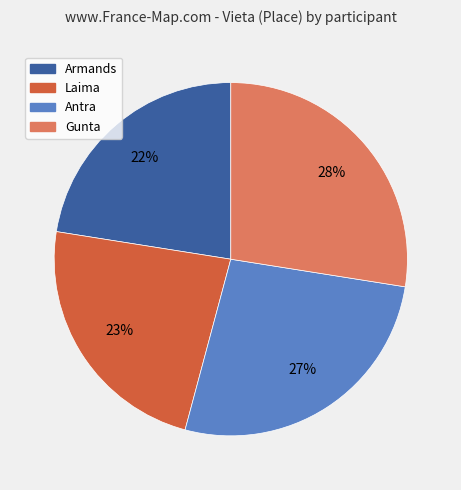

To the nearest percent, what is the combined percentage of Laima and Gunta?

51%